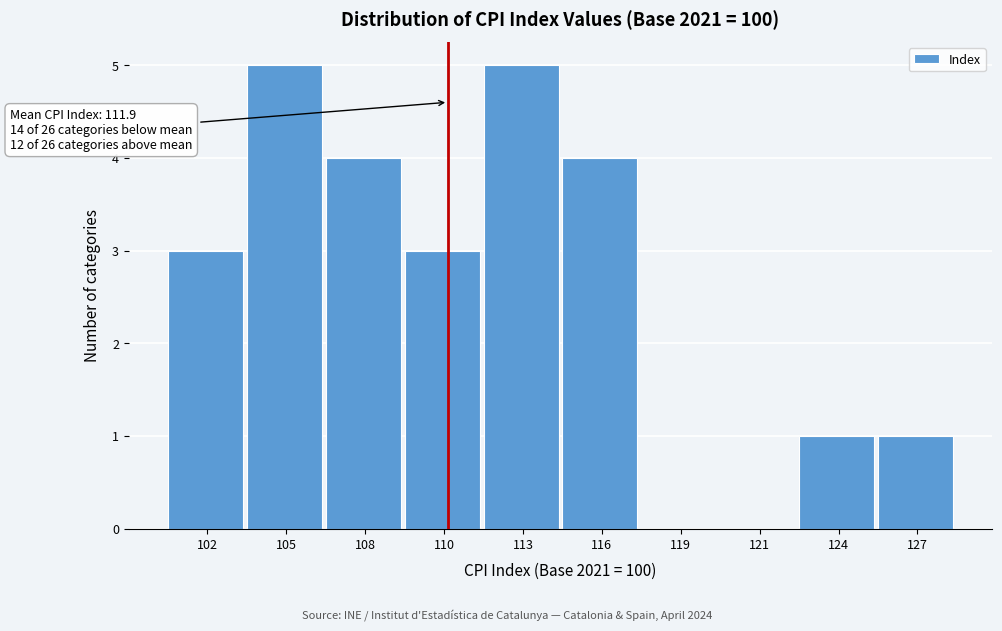

Reading left to right, transcribe all the data shown in this chart.

102=3	105=5	108=4	110=3	113=5	116=4	119=0	121=0	124=1	127=1